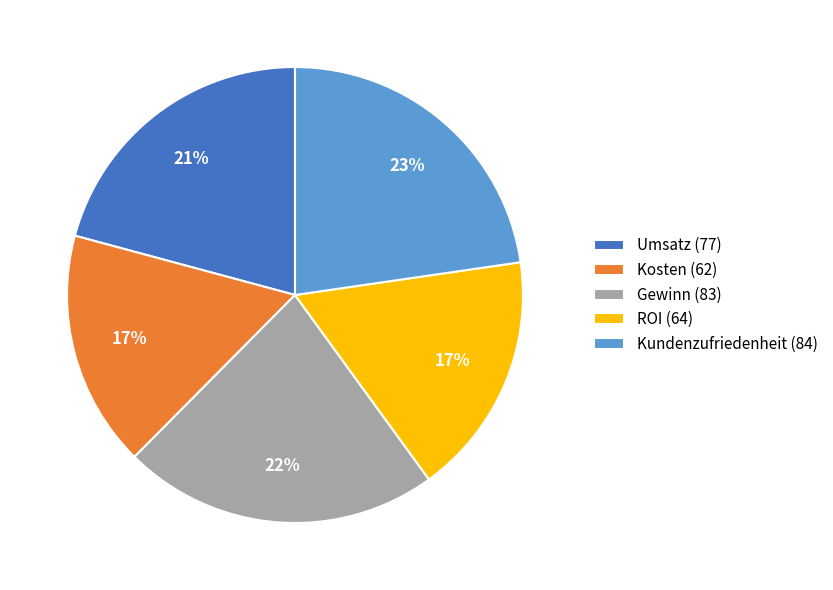

What is the ratio of the value at Umsatz (77) to the value at Kosten (62)?

1.2